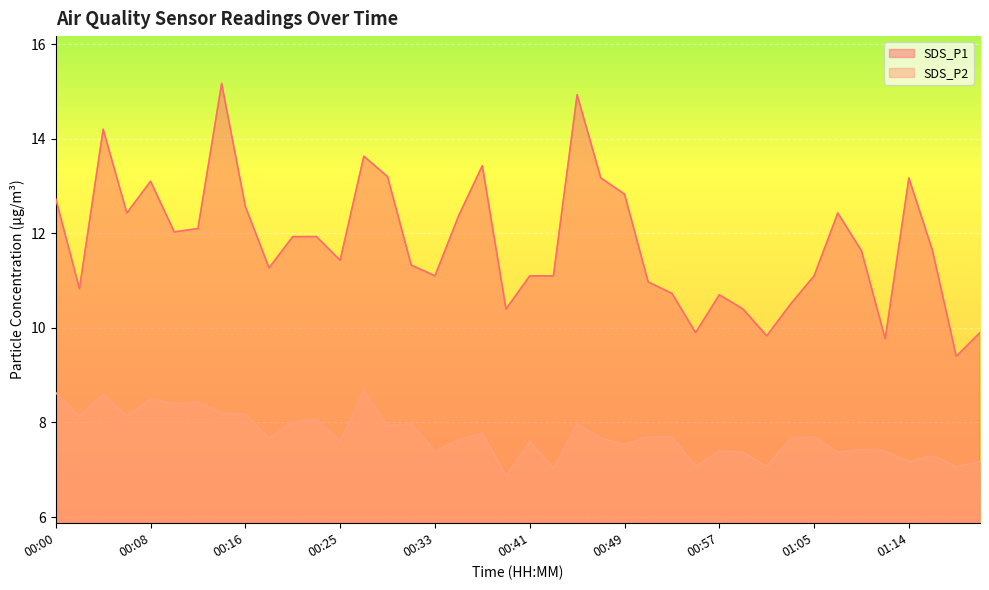

How many values in the SDS_P2 series exceed 7?

39